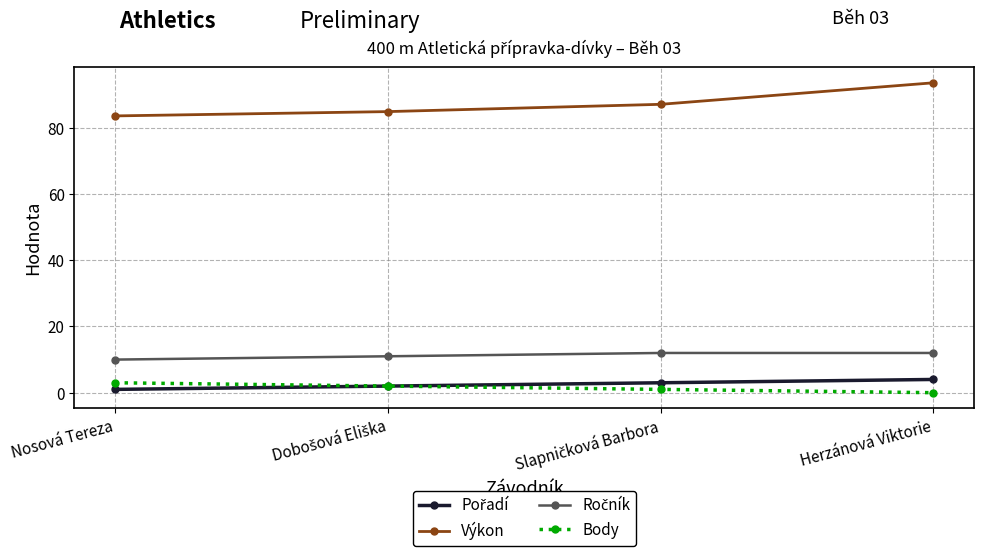

Which series has the largest total across all categories?

Výkon